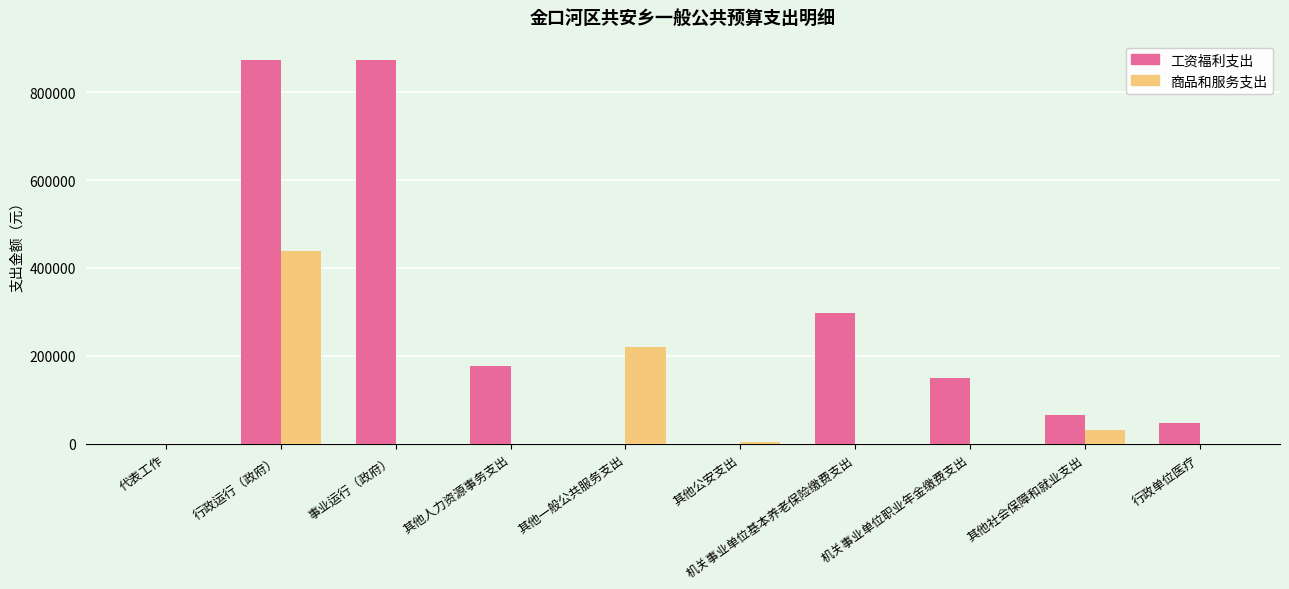

What is the sum of all 工资福利支出 values?

2483352